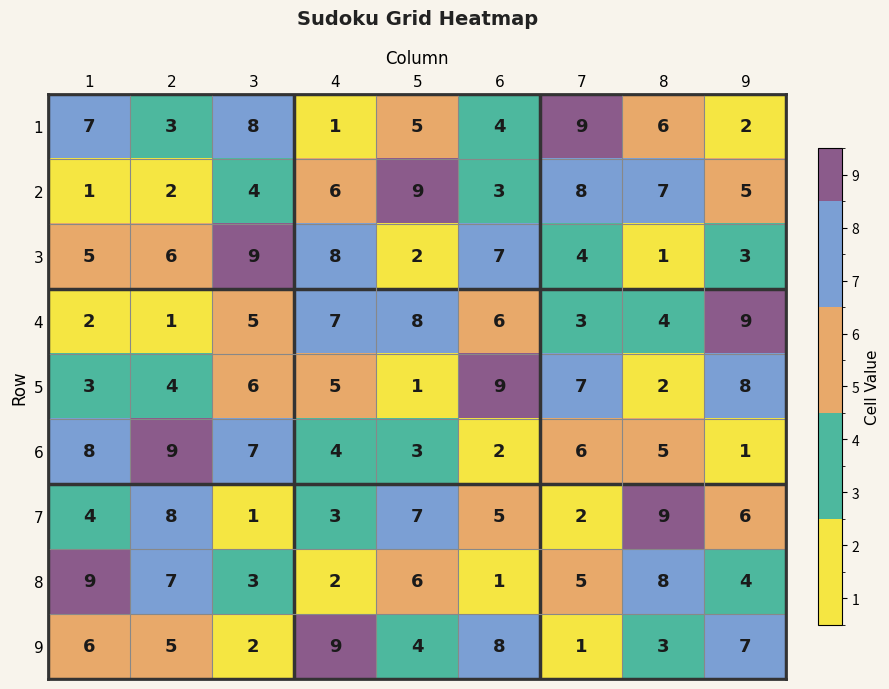

The value of 7 at 8 is 16. True or false?

False